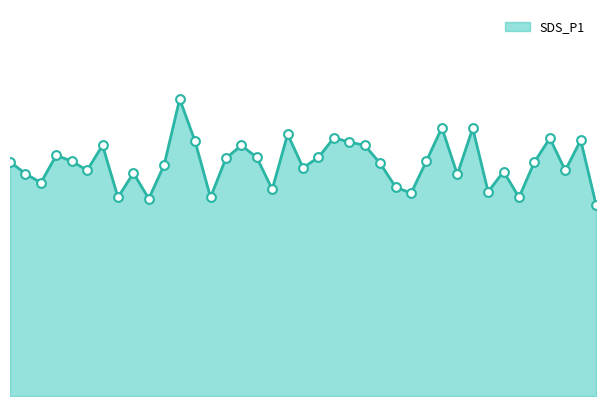

Is this an area chart (filled region under the line)?

Yes